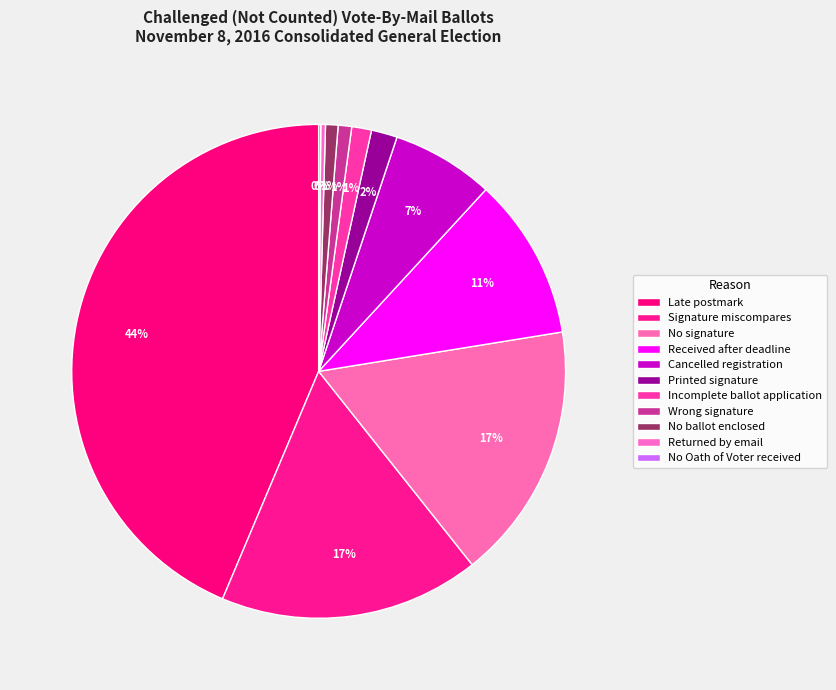

Combined, what portion of the pie is Incomplete ballot application and Printed signature?

3.0%